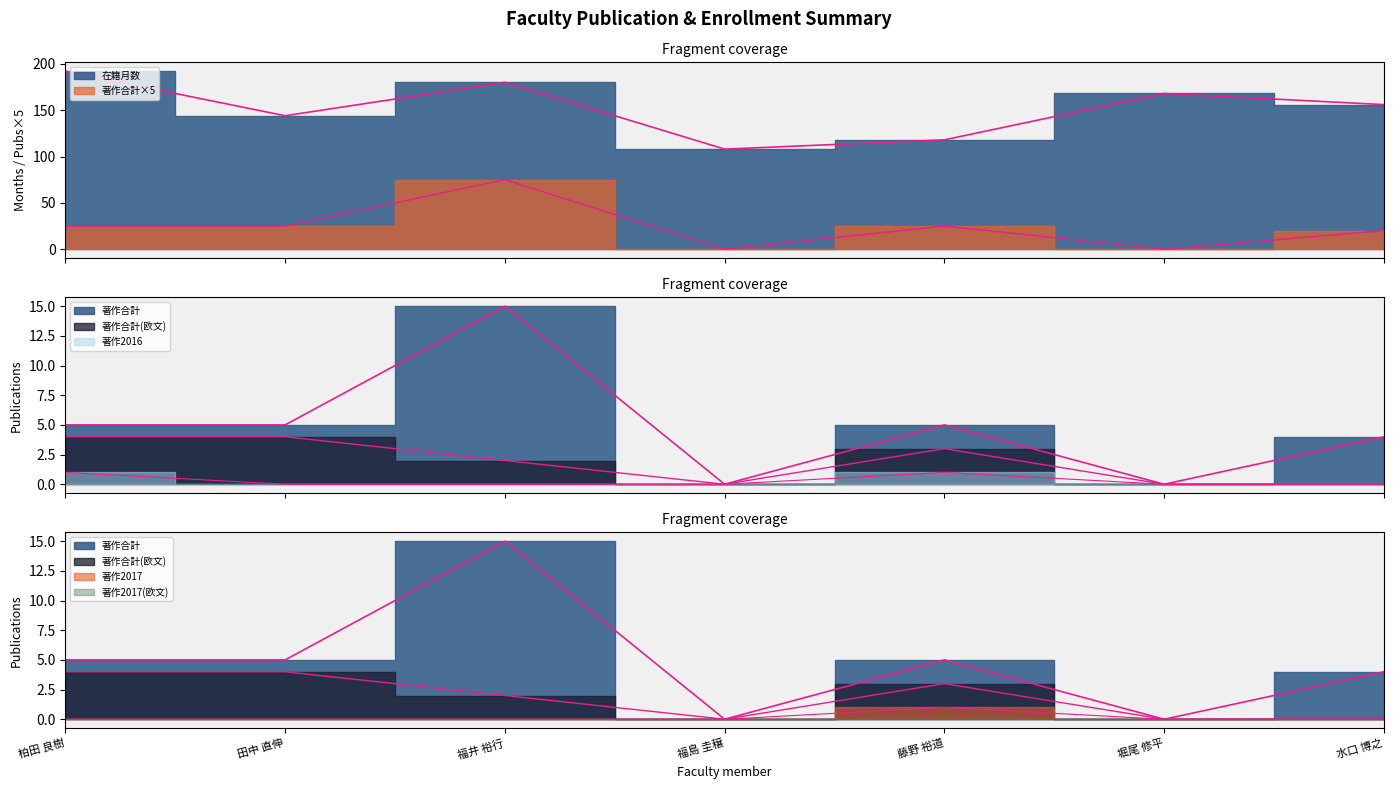

What is the difference between the highest and lowest values at 藤野 裕道?

117